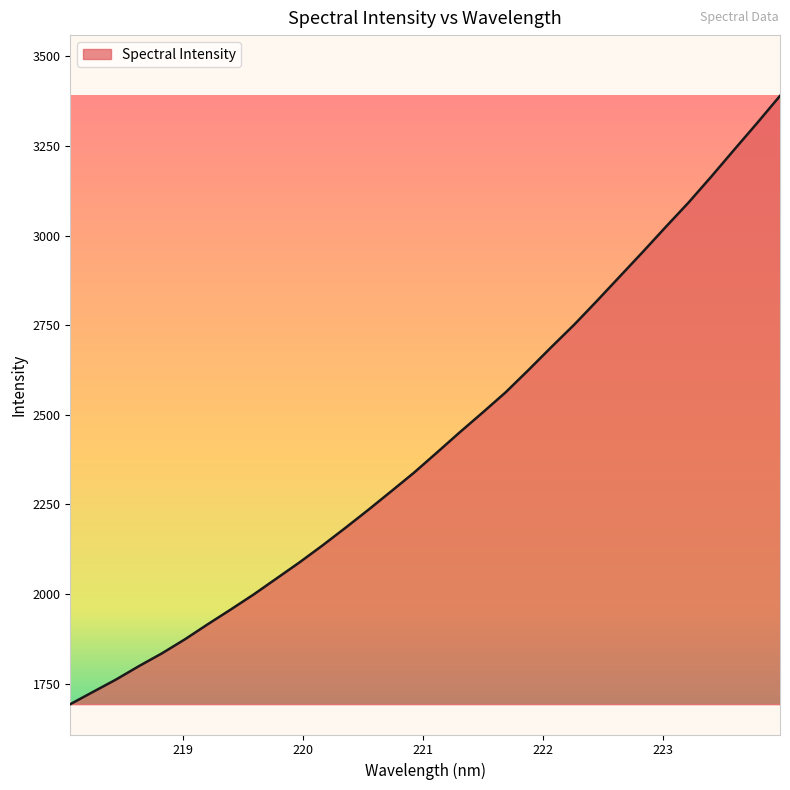

What is the difference between the maximum and minimum values?

1697.6